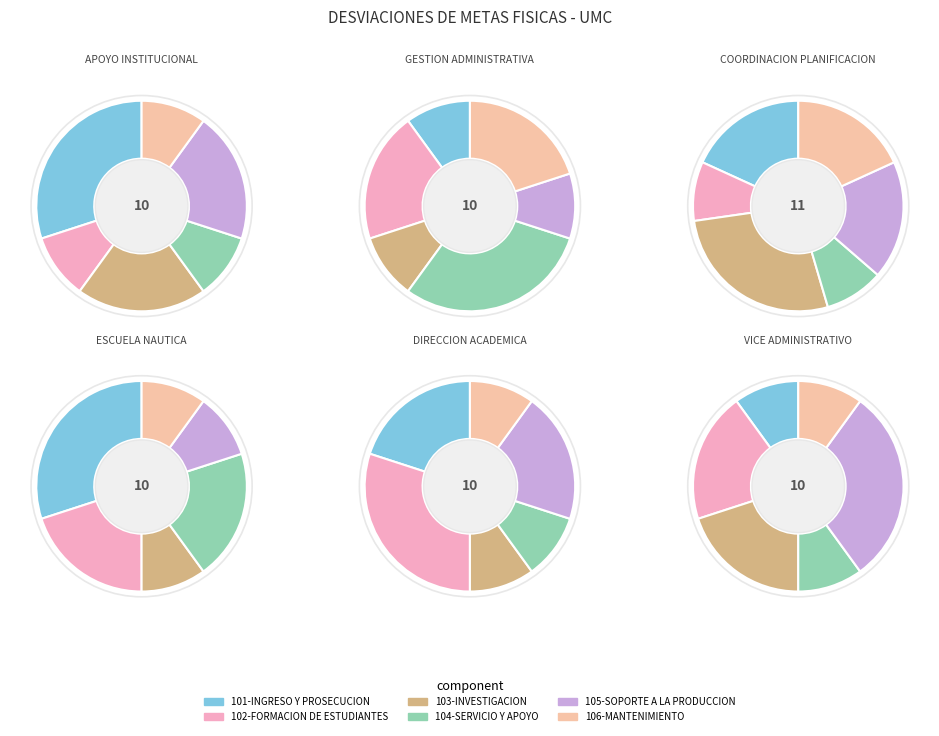

Count the number of slices in the pie.

6